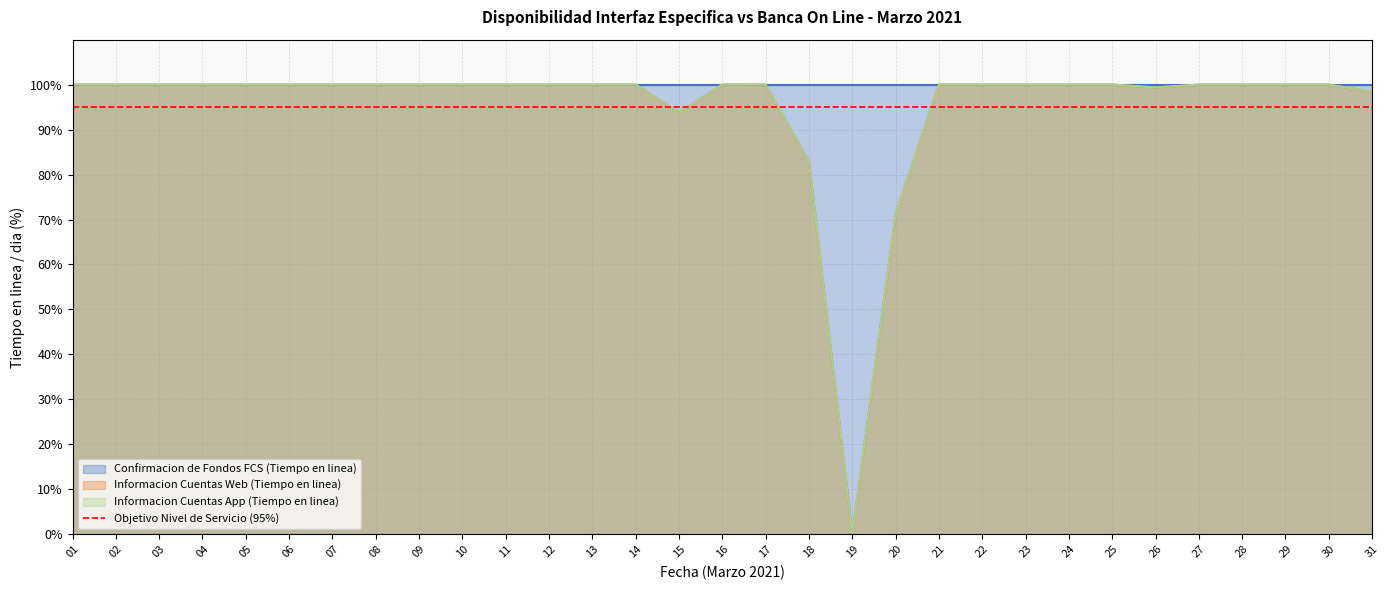

What is the approximate value of Informacion Cuentas App (Tiempo en linea) at 12?

100.0